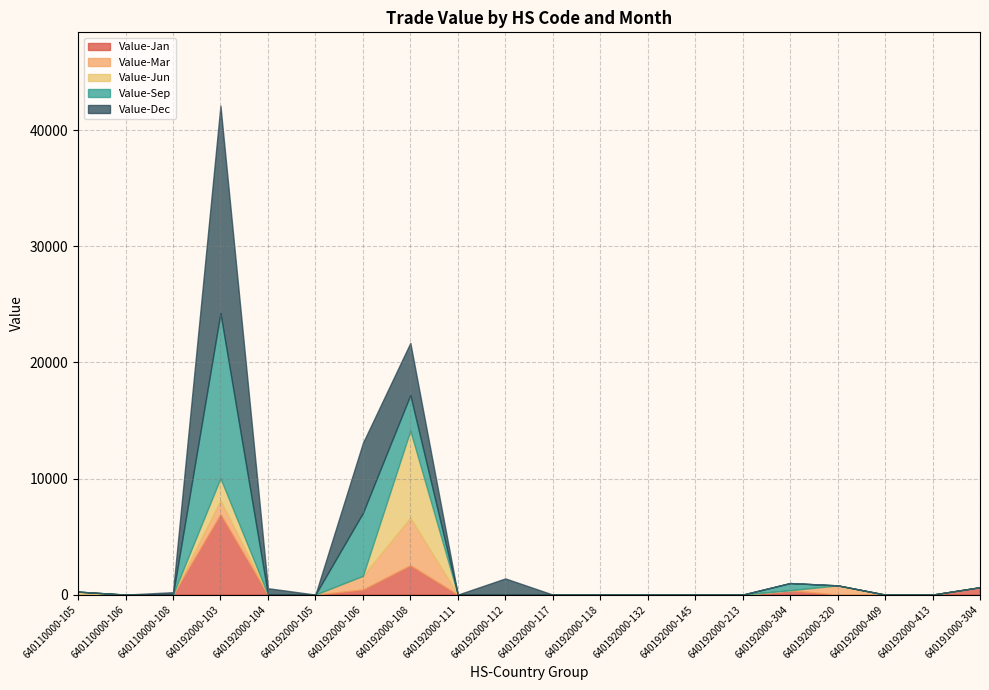

Between 640192000-106 and 640192000-213, which is larger?

640192000-106